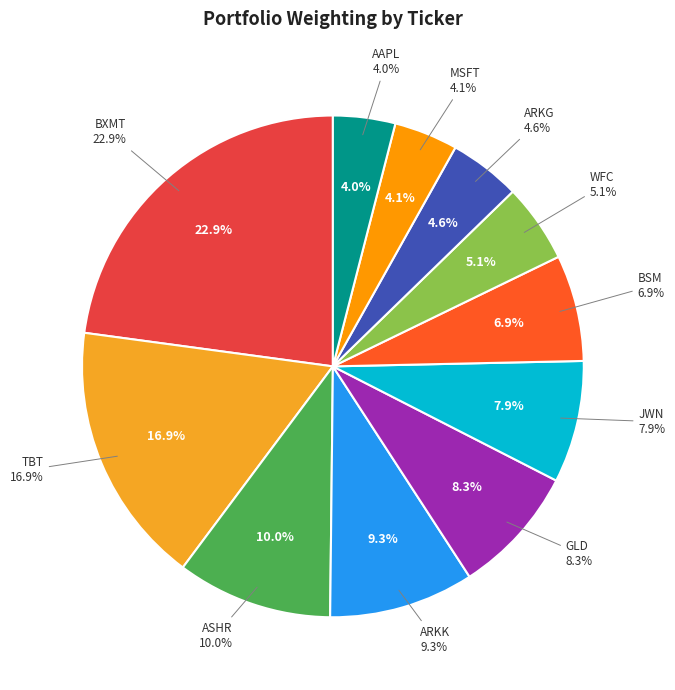

Is it true that BXMT is 23% of the pie?

True